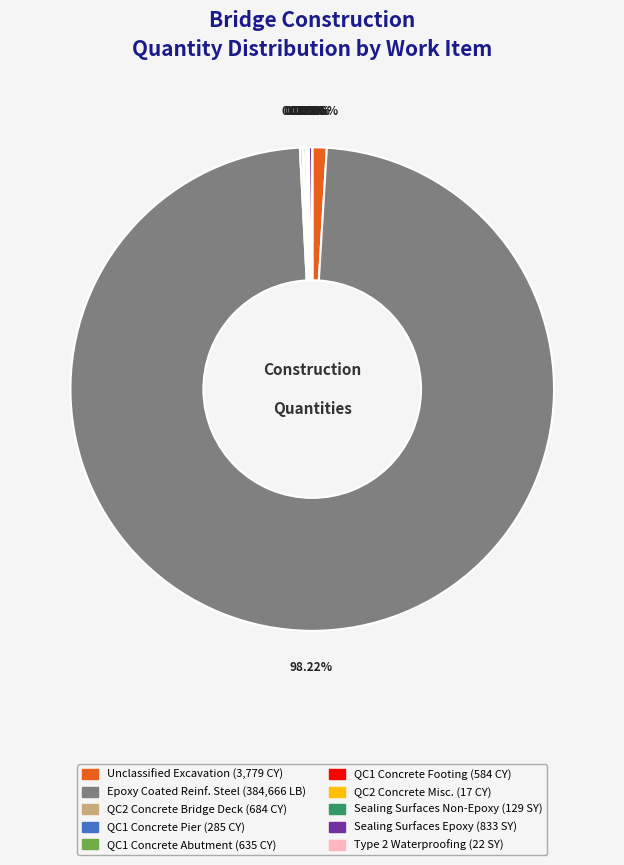

Does any single category account for the majority?

Yes